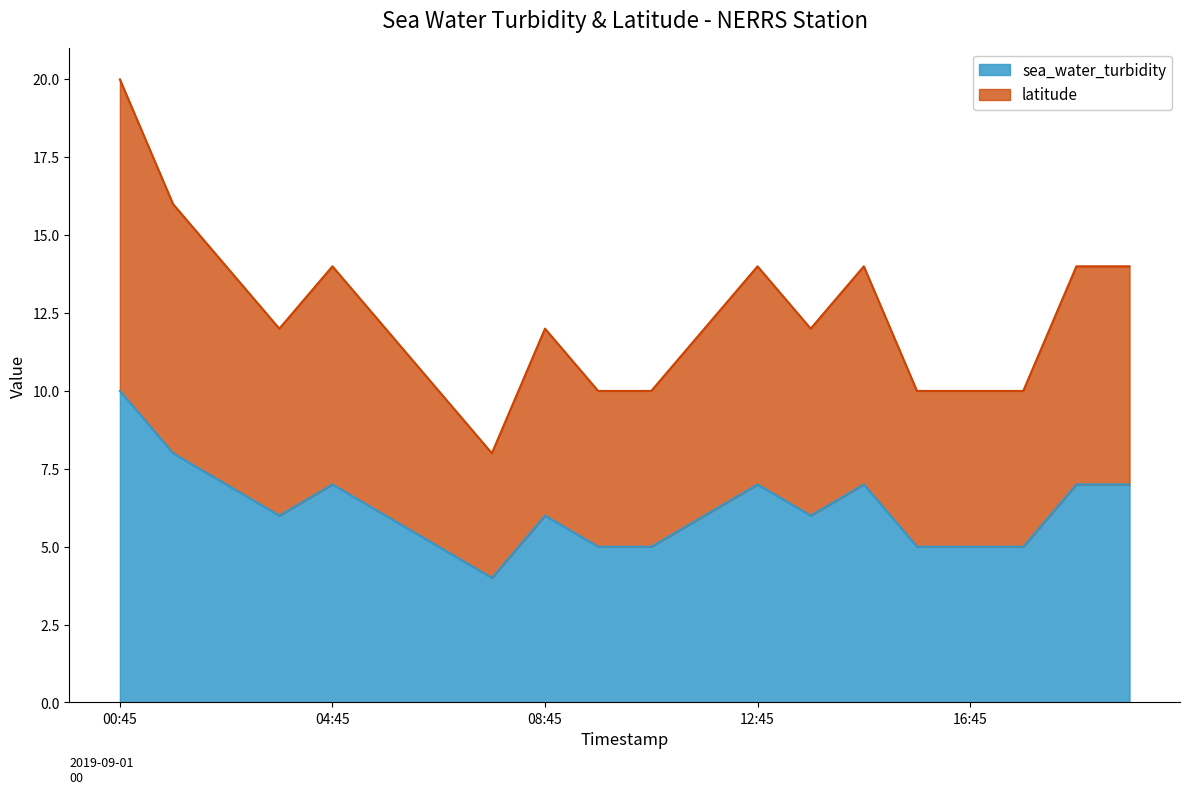

The chart shows a value of 3 at 2019-09-01T03:45. True or false?

False